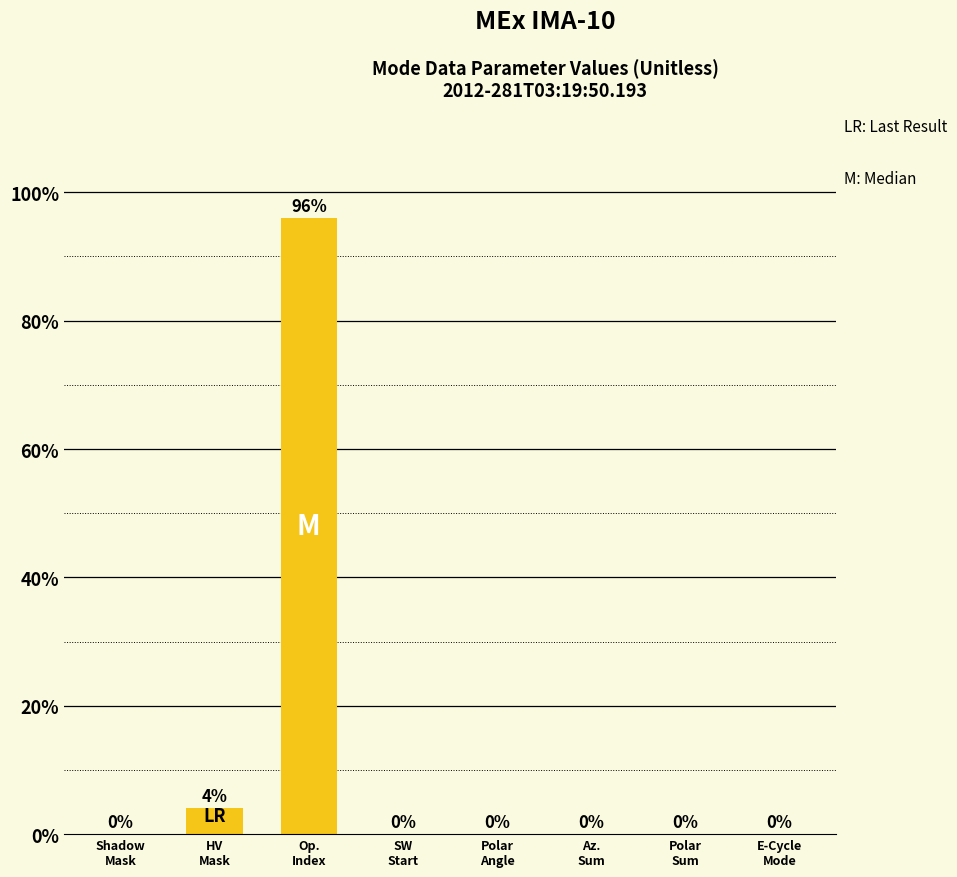

The chart shows a value of 0.0 at Polar
Sum. True or false?

True